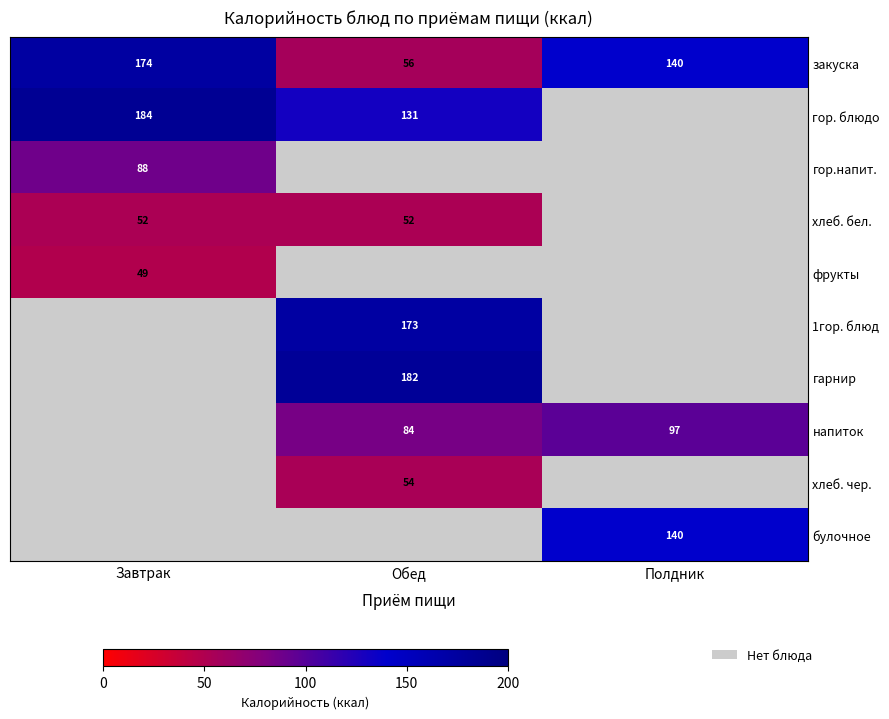

At how many categories does at least one series exceed 84?

3